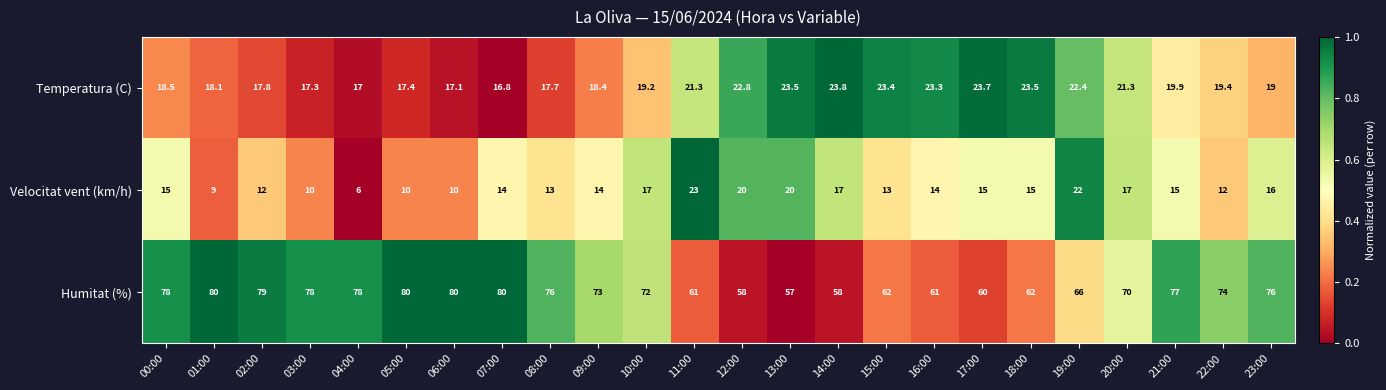

Which series changed the most between 00:00 and 04:00?

Velocitat vent (km/h)